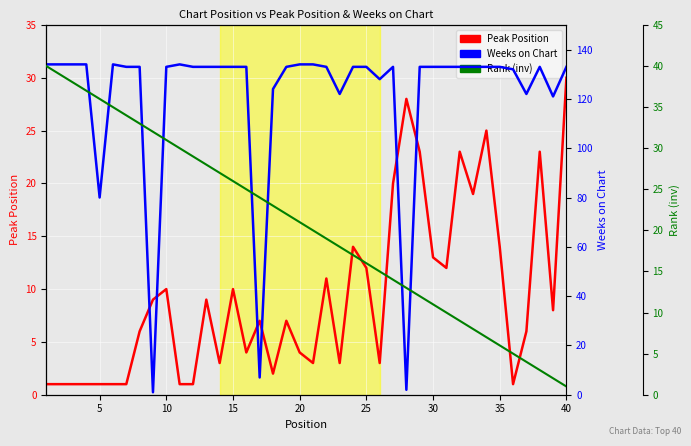

Reading left to right, extract all data points from this chart.

Peak Position: 1	1	1	1	1	1	1	6	9	10	1	1	9	3	10	4	7	2	7	4	3	11	3	14	12	3	20	28	23	13	12	23	19	25	14	1	6	23	8	30
Weeks on Chart: 134	134	134	134	80	134	133	133	1	133	134	133	133	133	133	133	7	124	133	134	134	133	122	133	133	128	133	2	133	133	133	133	133	133	133	132	122	133	121	133
Rank (inv): 40	39	38	37	36	35	34	33	32	31	30	29	28	27	26	25	24	23	22	21	20	19	18	17	16	15	14	13	12	11	10	9	8	7	6	5	4	3	2	1